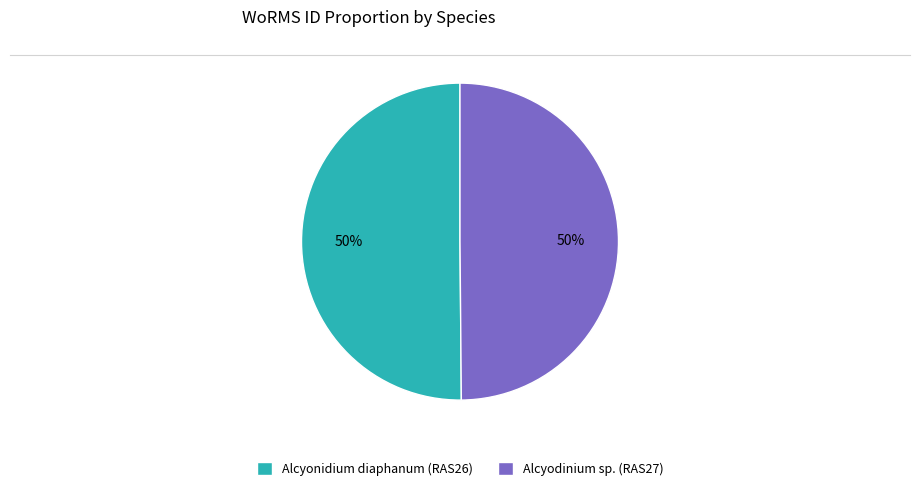

Combined, do Alcyodinium sp. (RAS27) and Alcyonidium diaphanum (RAS26) account for over 50%?

Yes